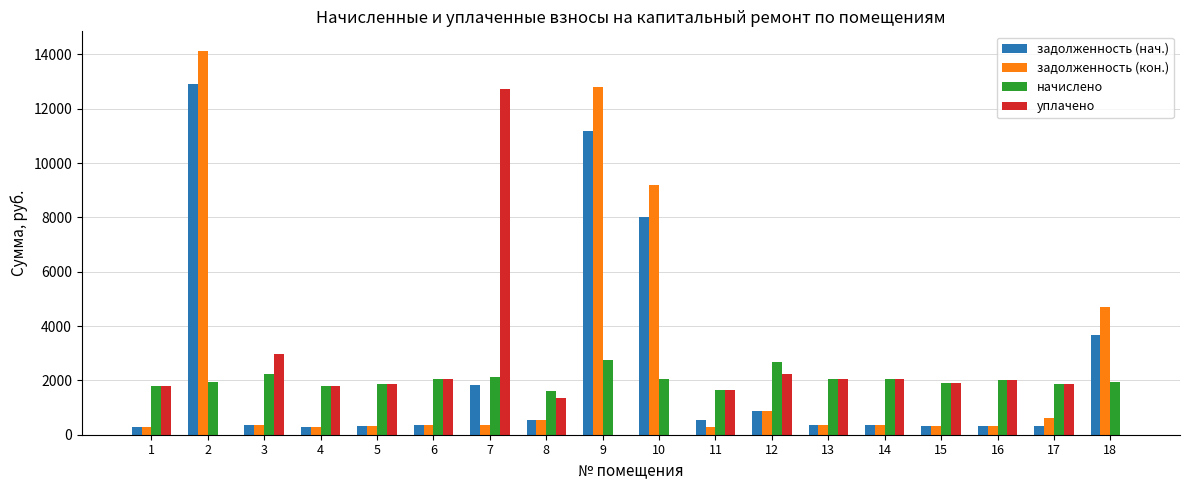

What is the total value across all series at 3?

5955.8